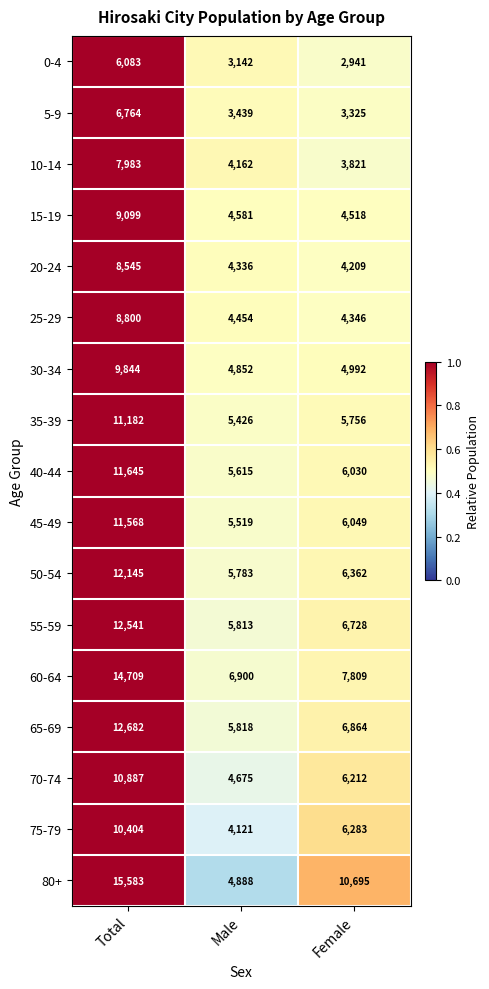

Which series has the largest total across all categories?

80+